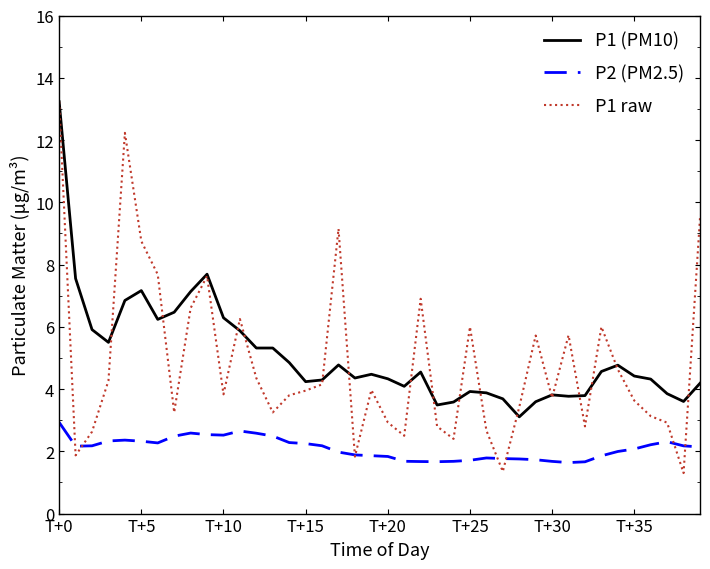

What is the highest value of the P1 raw series?

13.2